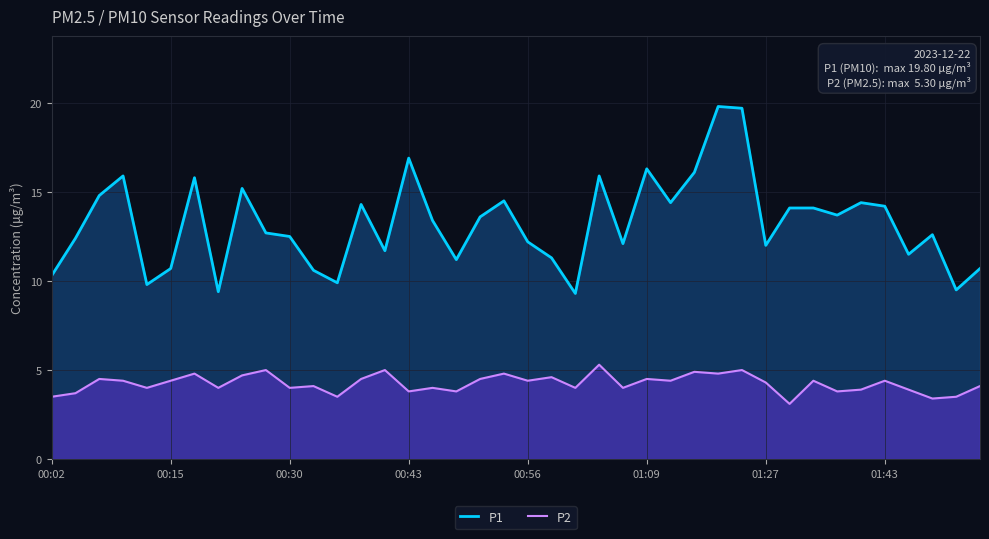

The P2 series shows 2.7 at 00:56. True or false?

False